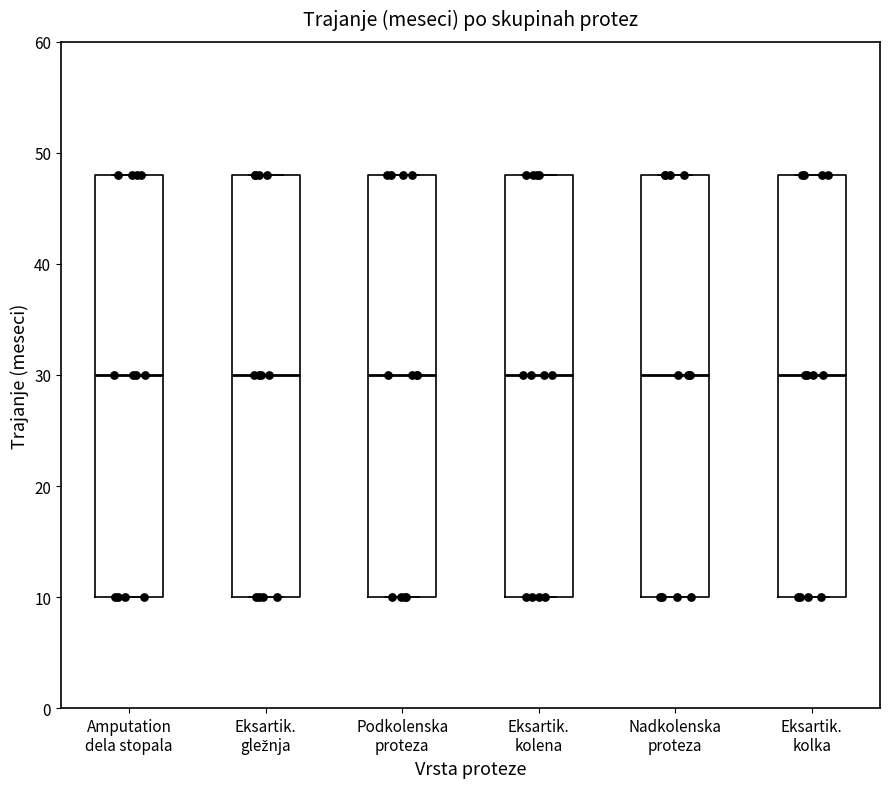

Reading left to right, transcribe this box plot: for each box, give where its median line is, the range the box spans, and where its two whiskers end, as read against the y-axis. The values are not printed on the chart, so give them approximately, as read against the axis.

Amputation dela stopala: median 30, box 10 to 48, whiskers 10 to 48
Eksartik. gležnja: median 30, box 10 to 48, whiskers 10 to 48
Podkolenska proteza: median 30, box 10 to 48, whiskers 10 to 48
Eksartik. kolena: median 30, box 10 to 48, whiskers 10 to 48
Nadkolenska proteza: median 30, box 10 to 48, whiskers 10 to 48
Eksartik. kolka: median 30, box 10 to 48, whiskers 10 to 48